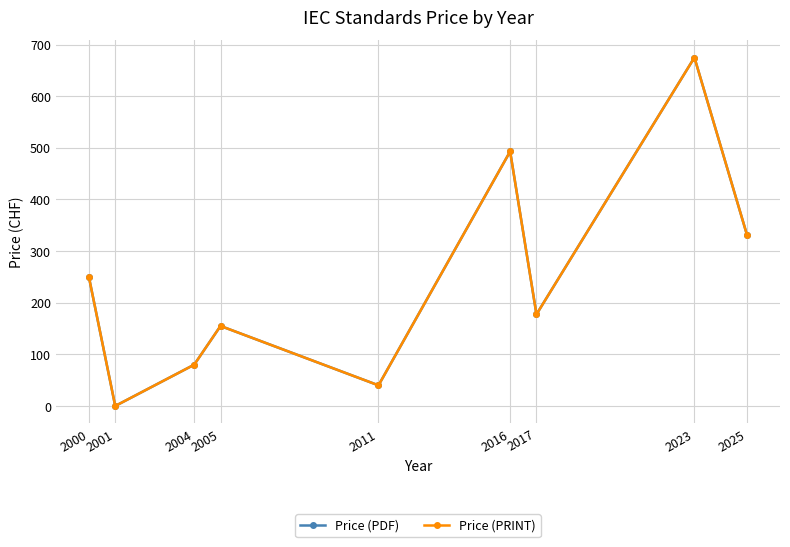

Does the chart have visible grid lines?

Yes